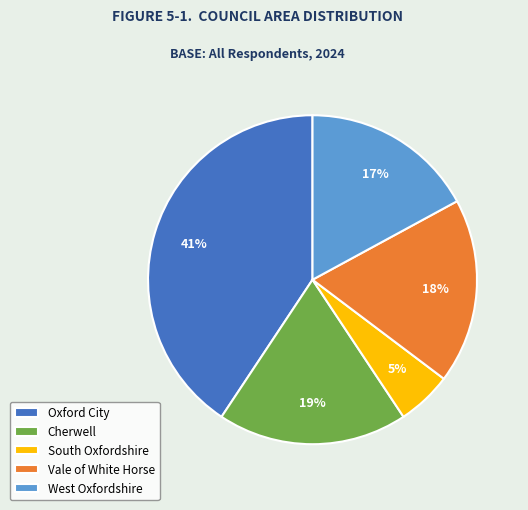

Does South Oxfordshire represent more than half of the total?

No